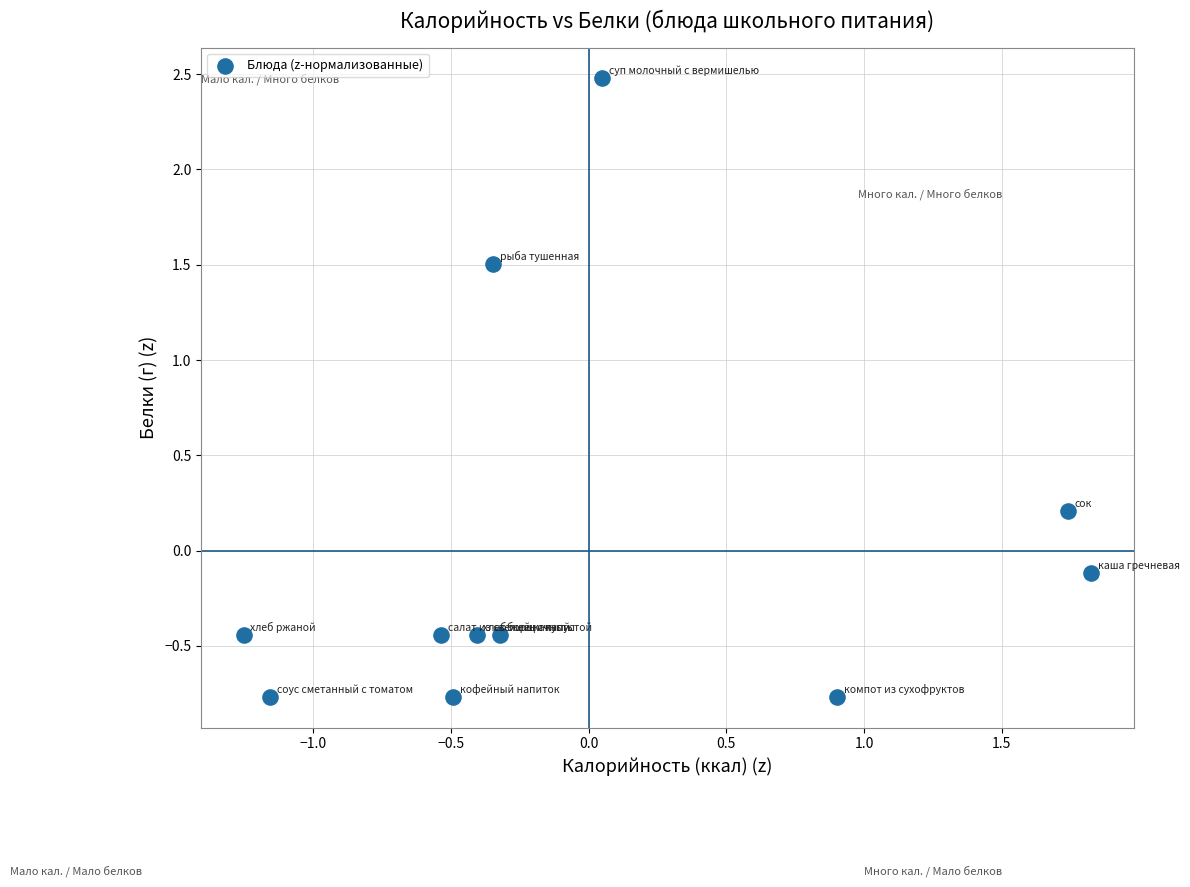

What is the range of X values (max minus min)?

3.1